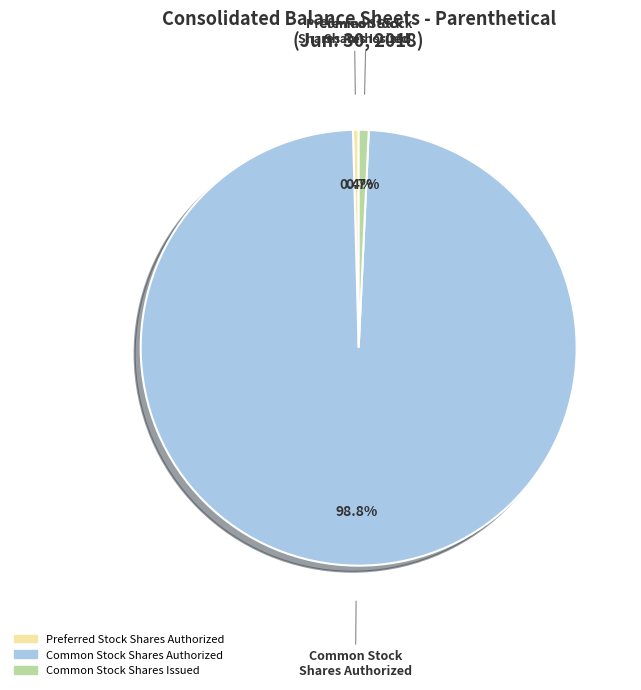

How many segments does this pie chart have?

3